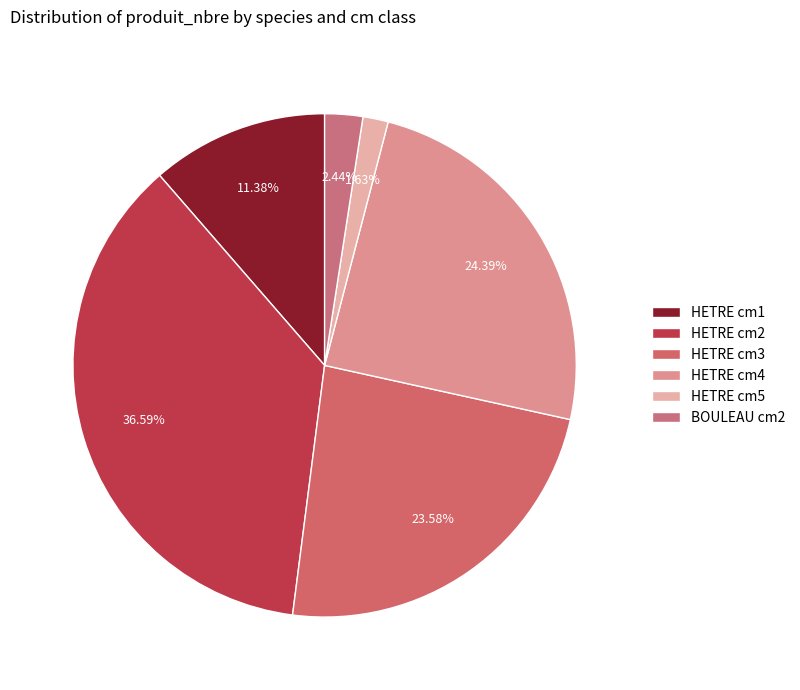

How many segments does this pie chart have?

6